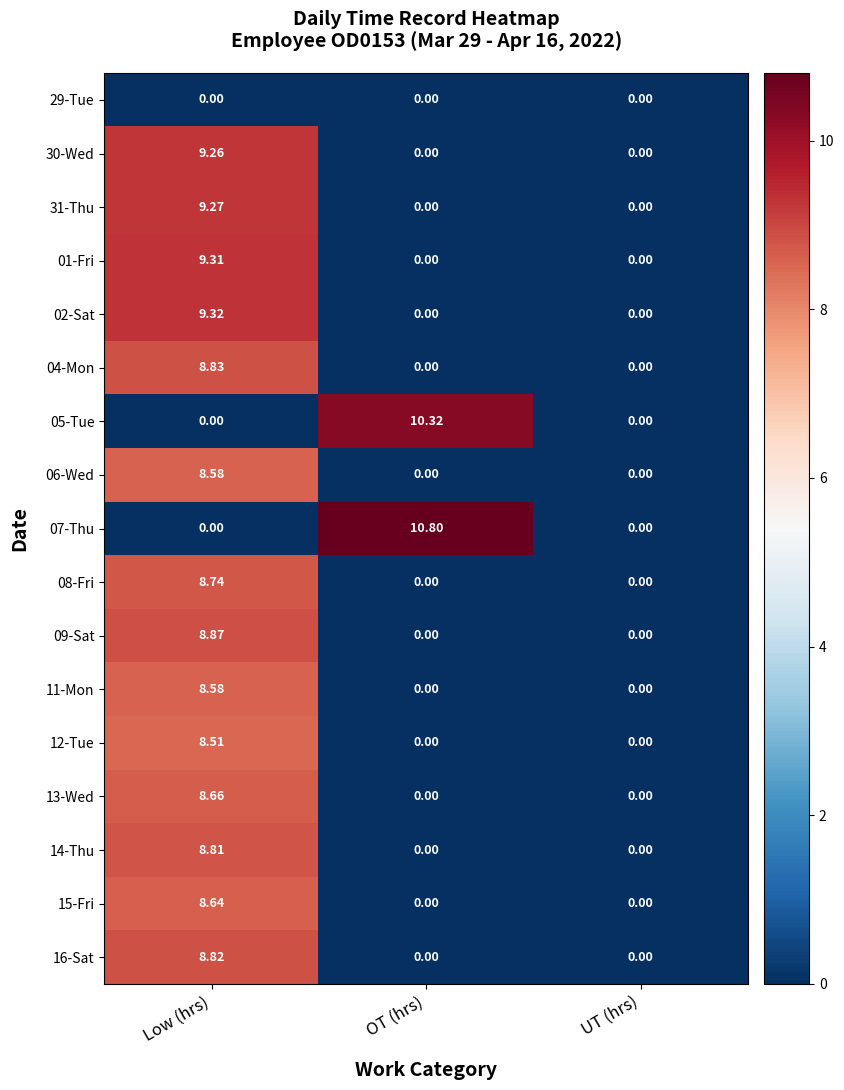

Which label corresponds to the largest value in the chart?

OT (hrs)